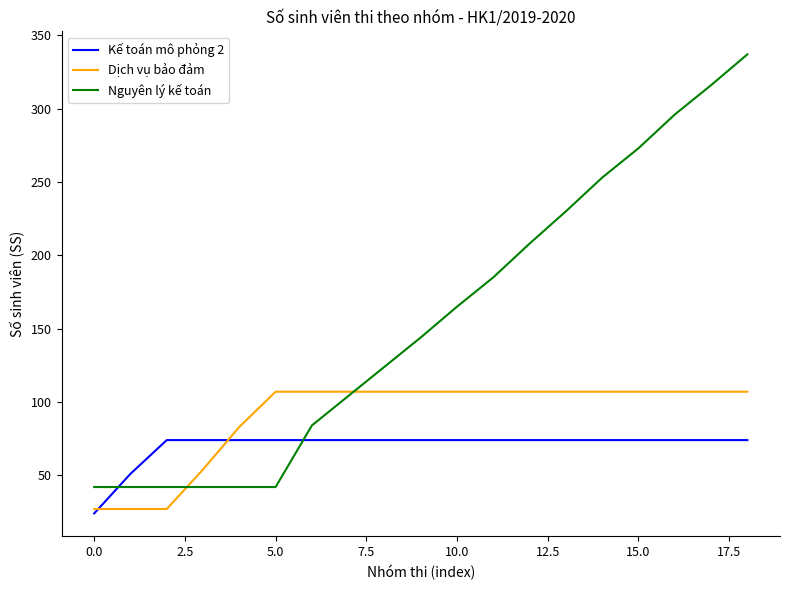

How many distinct data groups are displayed?

3